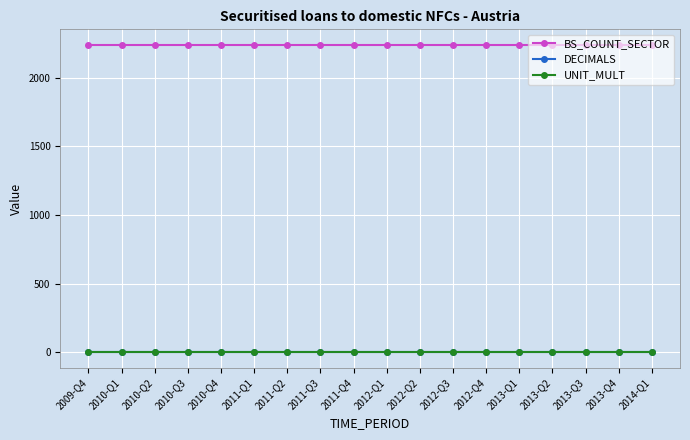

Does the chart display data point markers on the line(s)?

Yes